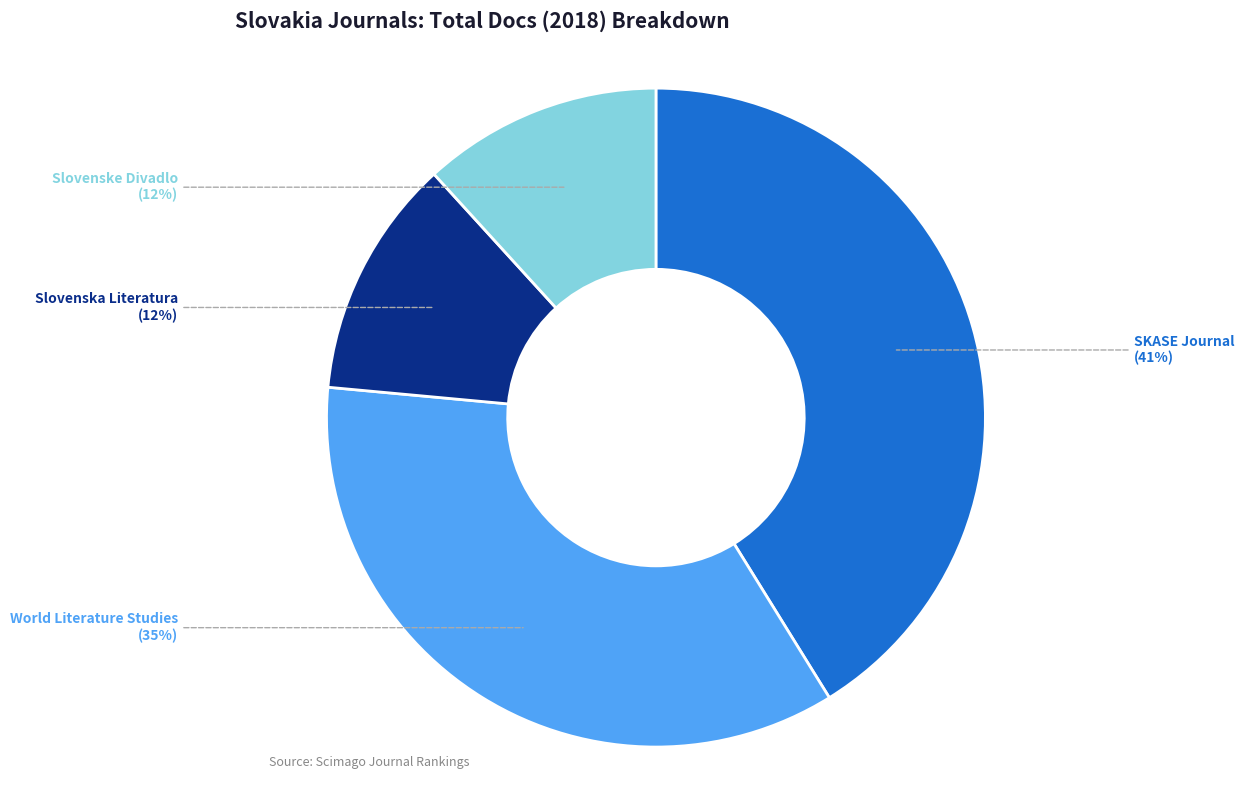

Is there any slice that represents more than half of the pie?

No